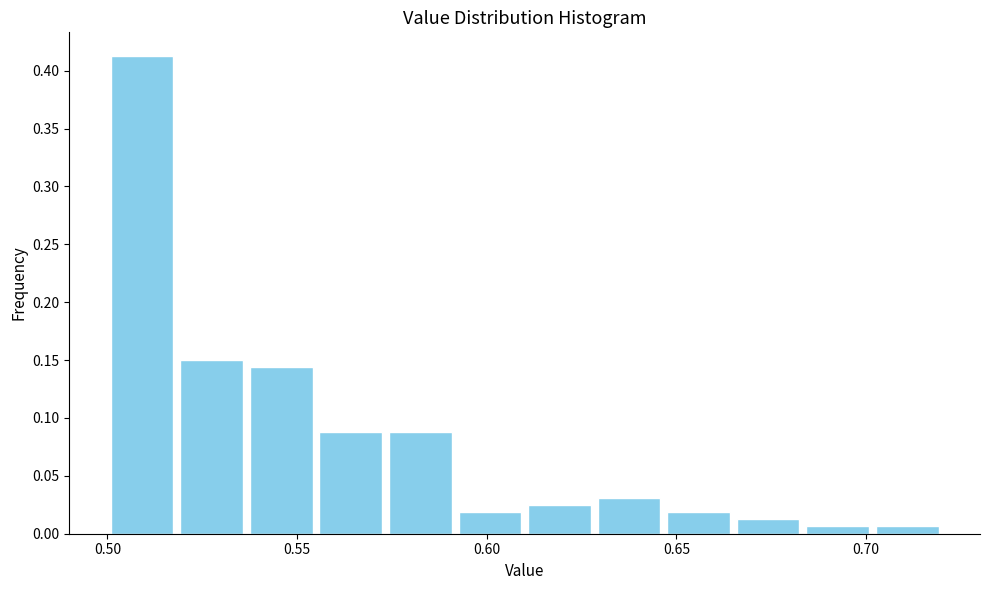

Around what value on the x-axis is the tallest bar? Give the approximate position of its centre, as read against the axis.

0.510